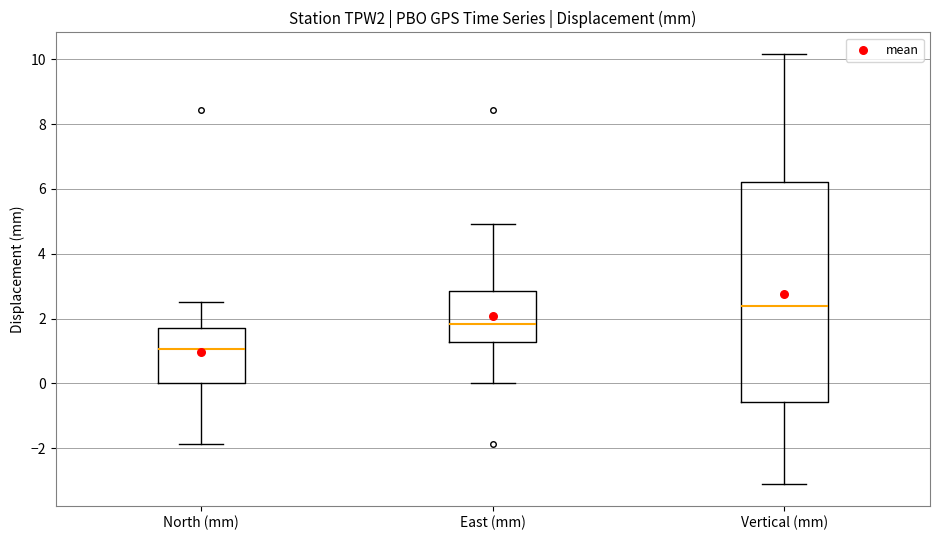

Reading left to right, read every box against the y-axis: the position of its median line, the range the box covers, and the ends of its whiskers. The values are not printed on the chart, so give them approximately, as read against the axis.

North (mm): median 1.0, box 0.0 to 1.8, whiskers -1.8 to 2.6
East (mm): median 1.8, box 1.2 to 2.8, whiskers 0.0 to 5.0
Vertical (mm): median 2.4, box -0.6 to 6.2, whiskers -3.2 to 10.2